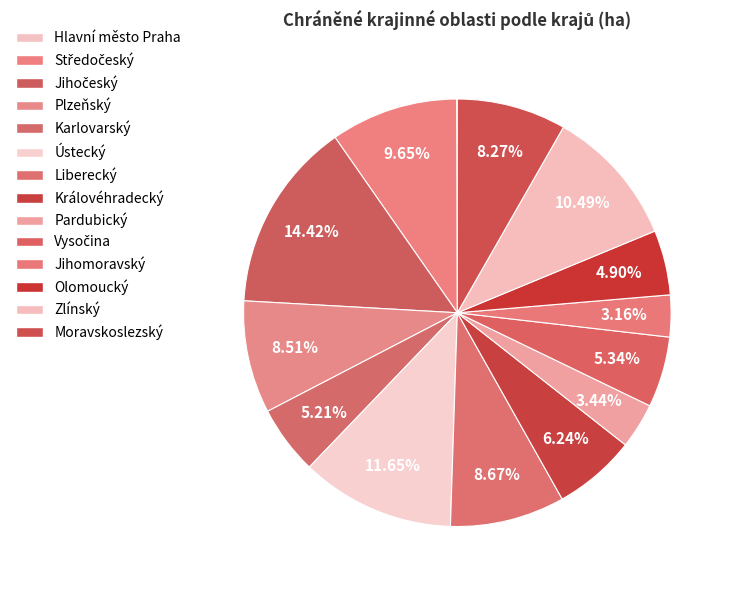

Which category has the smallest portion of the pie?

Hlavní město Praha